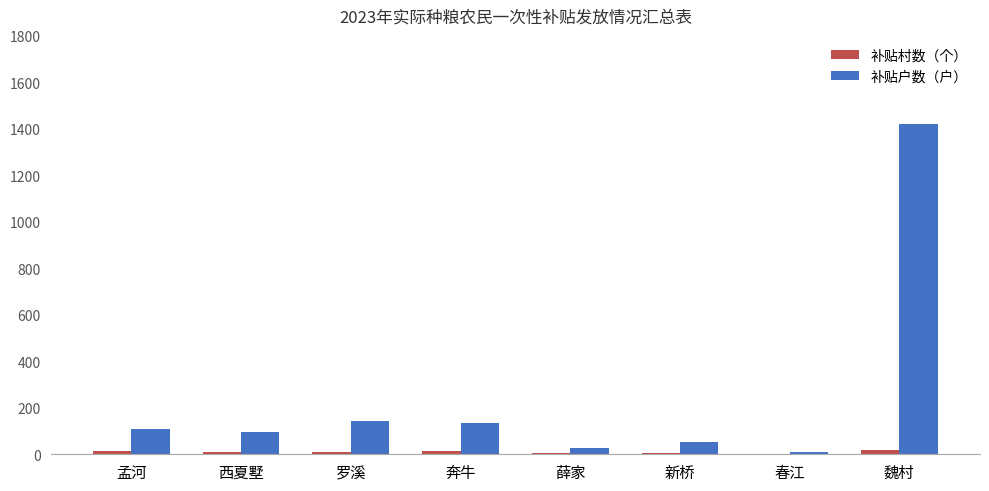

Which series changed the most between 罗溪 and 魏村?

补贴户数（户）